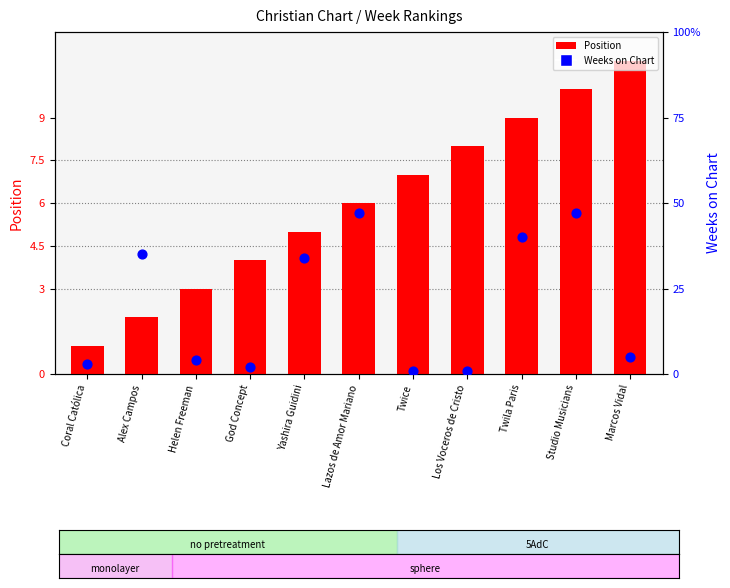

At which category is the sum across all series the highest?

Studio Musicians